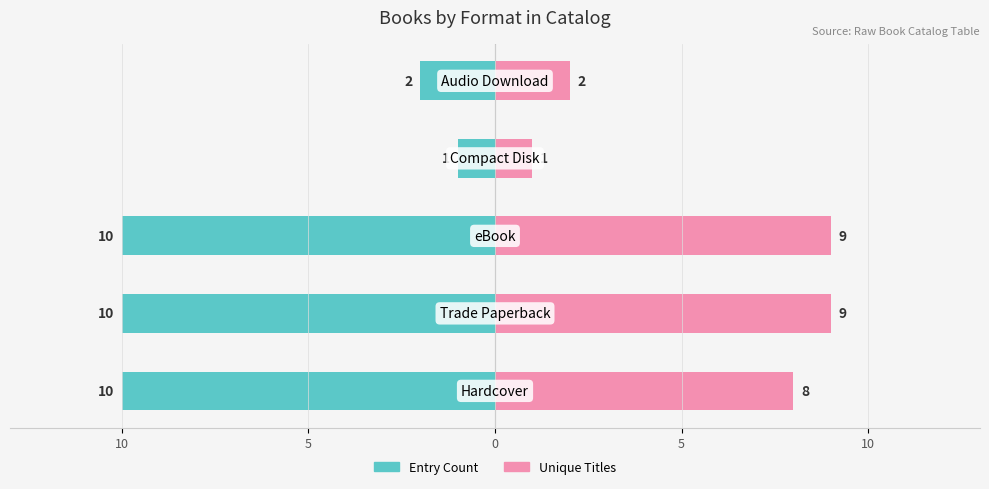

Is it true that Unique Titles equals 9 at 5?

True